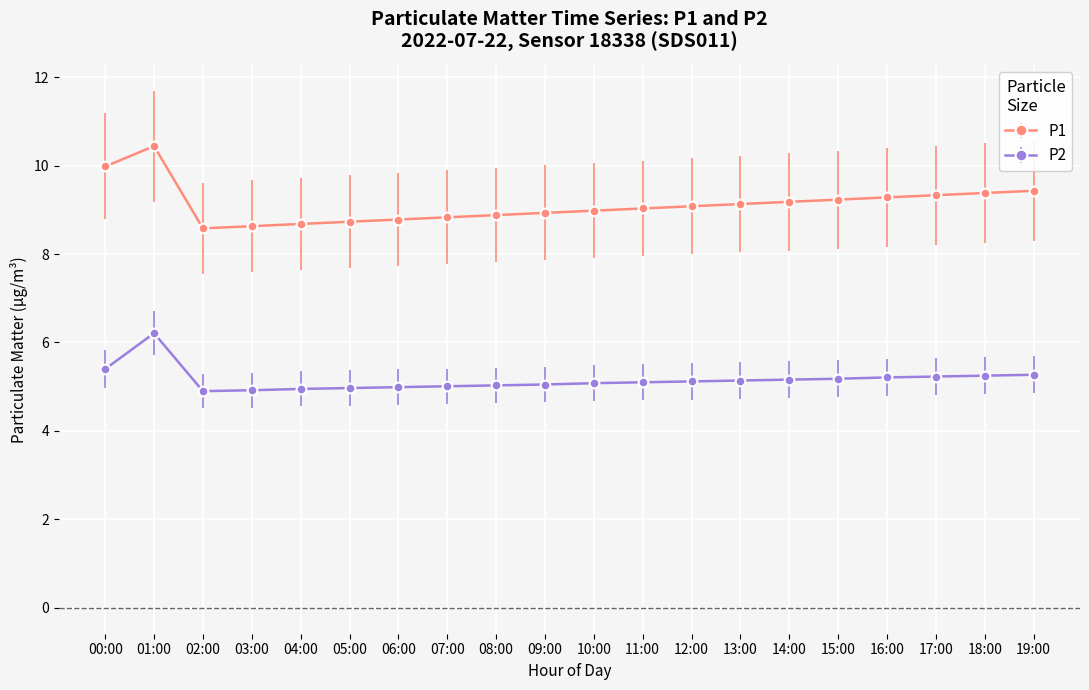

At which label does P2 reach its peak?

01:00